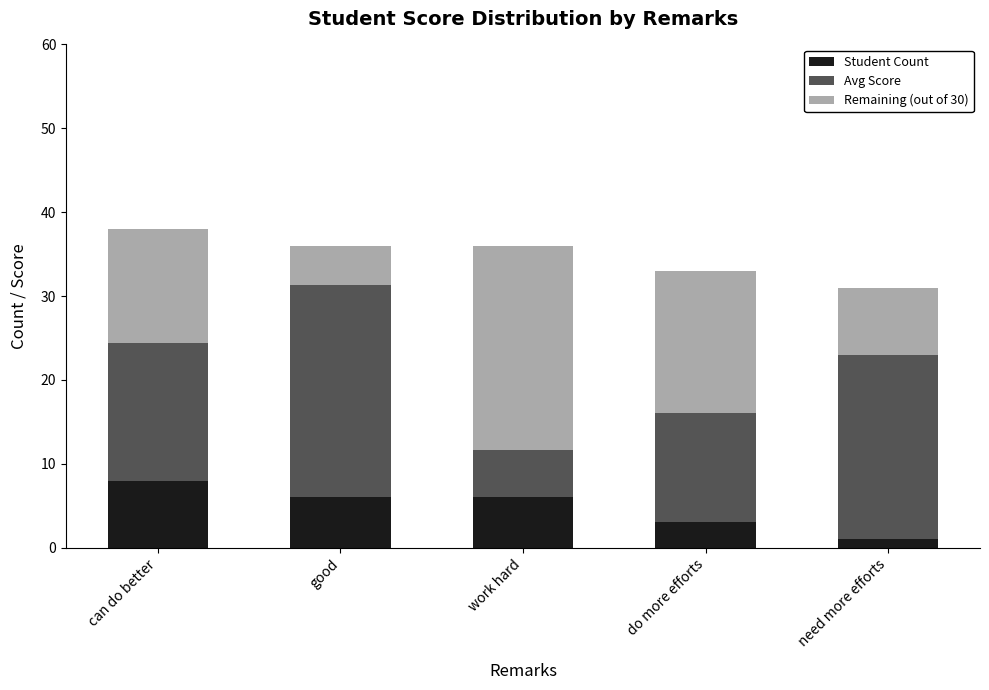

What is the highest value of the Student Count series?

8.0